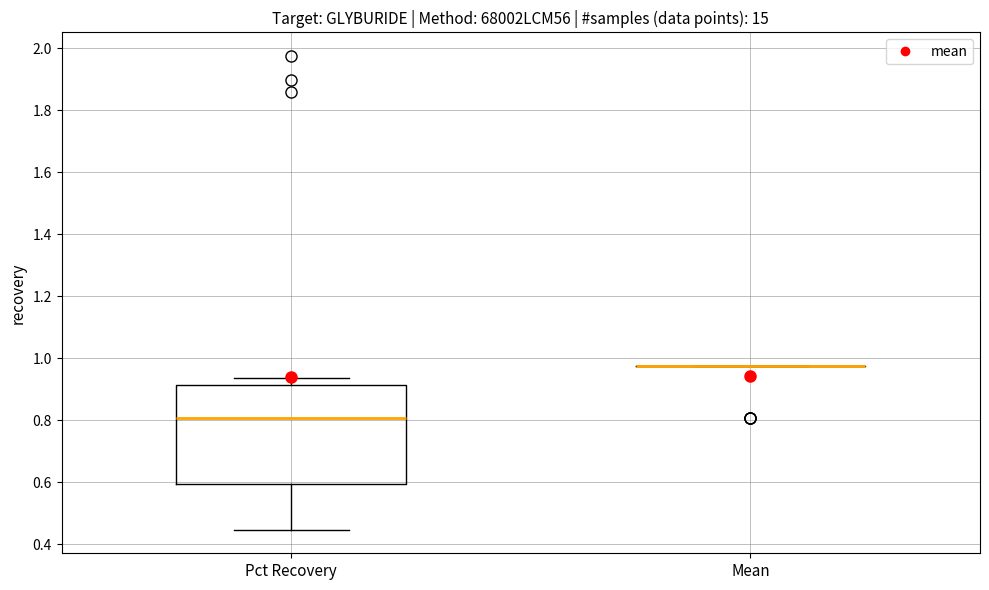

Where does the upper whisker of the box for Pct Recovery end on the y-axis? The values are not printed on the chart, so give them approximately, as read against the axis.

0.94